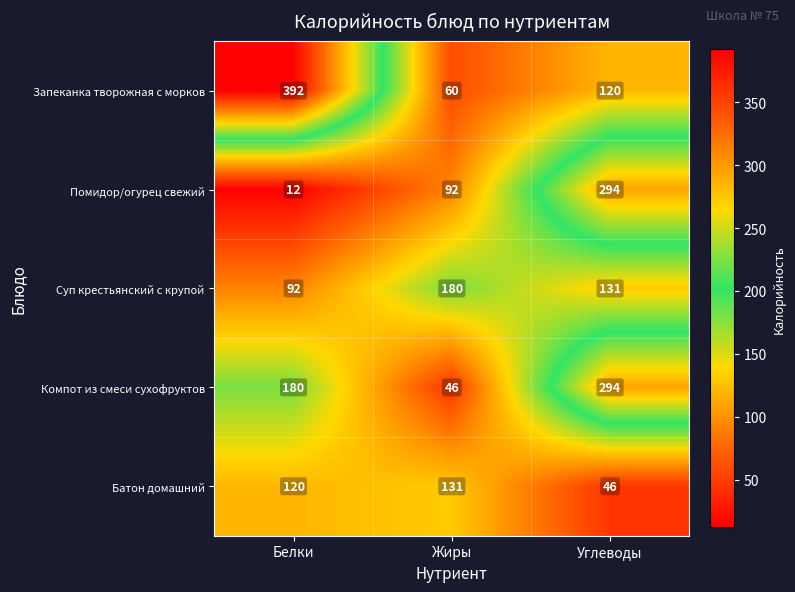

At which category is the sum across all series the highest?

Углеводы